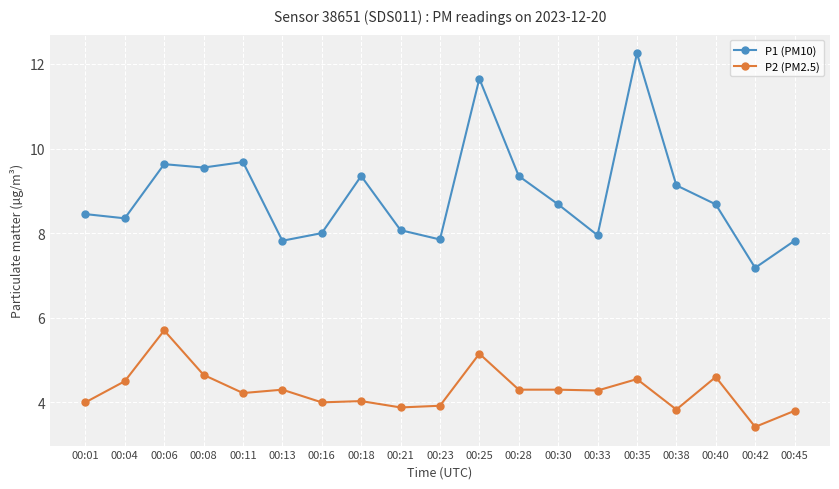

Count the number of data series in this chart.

2